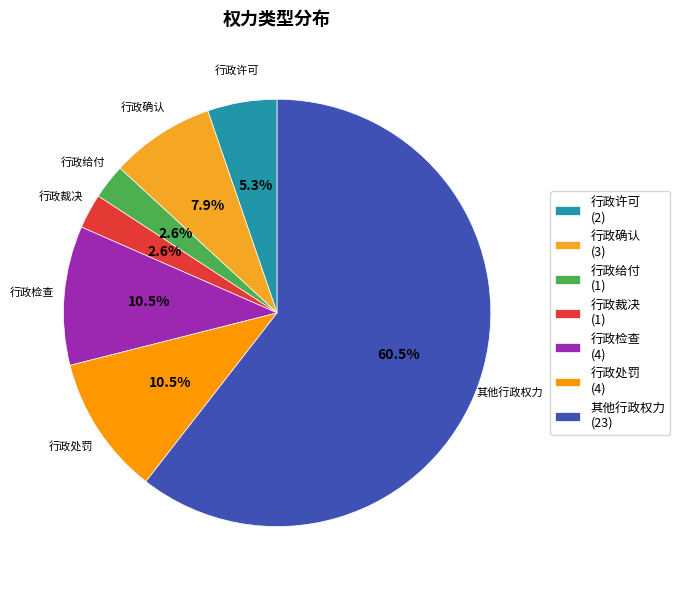

What percentage is the 行政裁决 slice, to the nearest percent?

3%